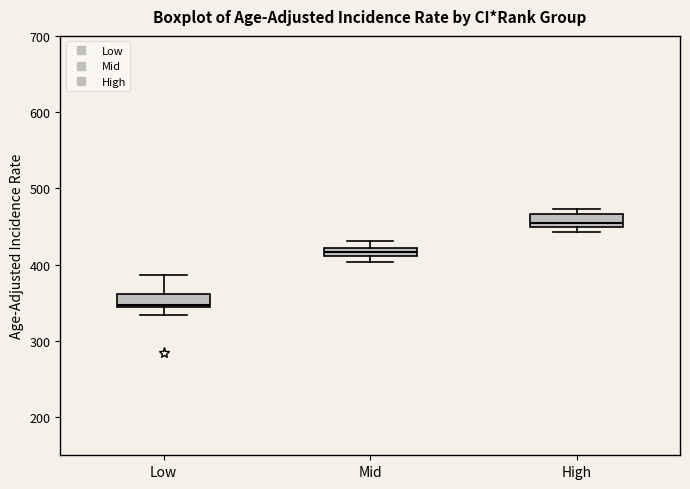

Which box's median line is the lowest?

Low